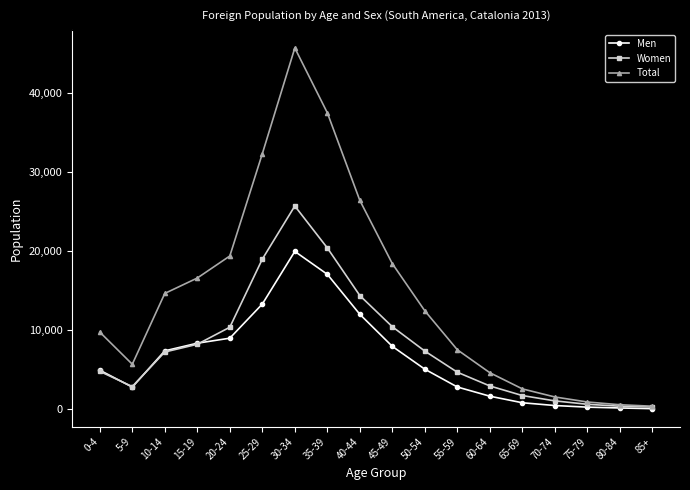

Rank the series by their average value, from highest to lowest.

Total, Women, Men